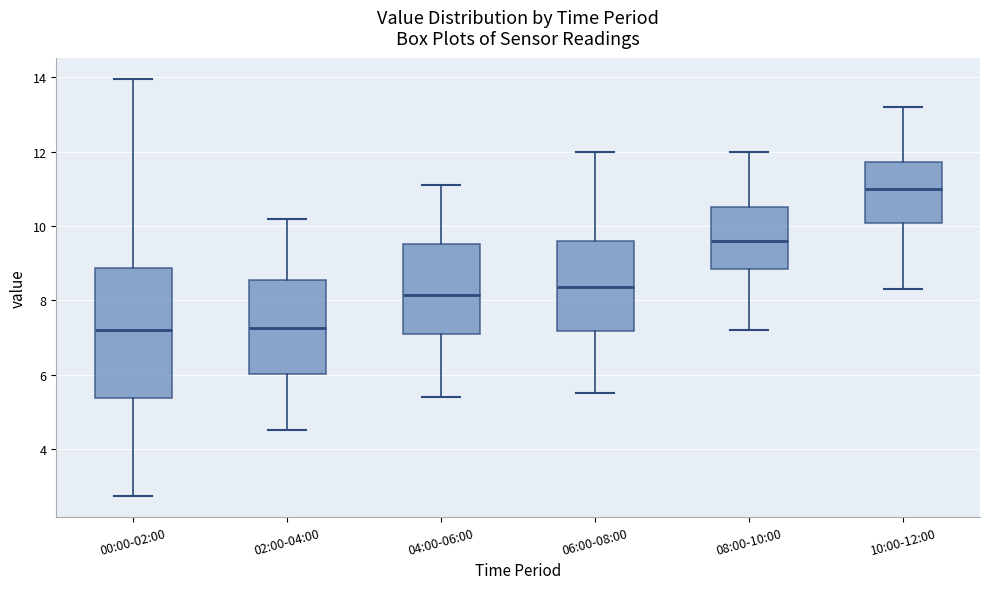

Reading left to right, read every box against the y-axis: the position of its median line, the range the box covers, and the ends of its whiskers. The values are not printed on the chart, so give them approximately, as read against the axis.

00:00-02:00: median 7.2, box 5.4 to 8.8, whiskers 2.8 to 14.0
02:00-04:00: median 7.2, box 6.0 to 8.6, whiskers 4.6 to 10.2
04:00-06:00: median 8.2, box 7.2 to 9.6, whiskers 5.4 to 11.2
06:00-08:00: median 8.4, box 7.2 to 9.6, whiskers 5.6 to 12.0
08:00-10:00: median 9.6, box 8.8 to 10.6, whiskers 7.2 to 12.0
10:00-12:00: median 11.0, box 10.0 to 11.8, whiskers 8.4 to 13.2